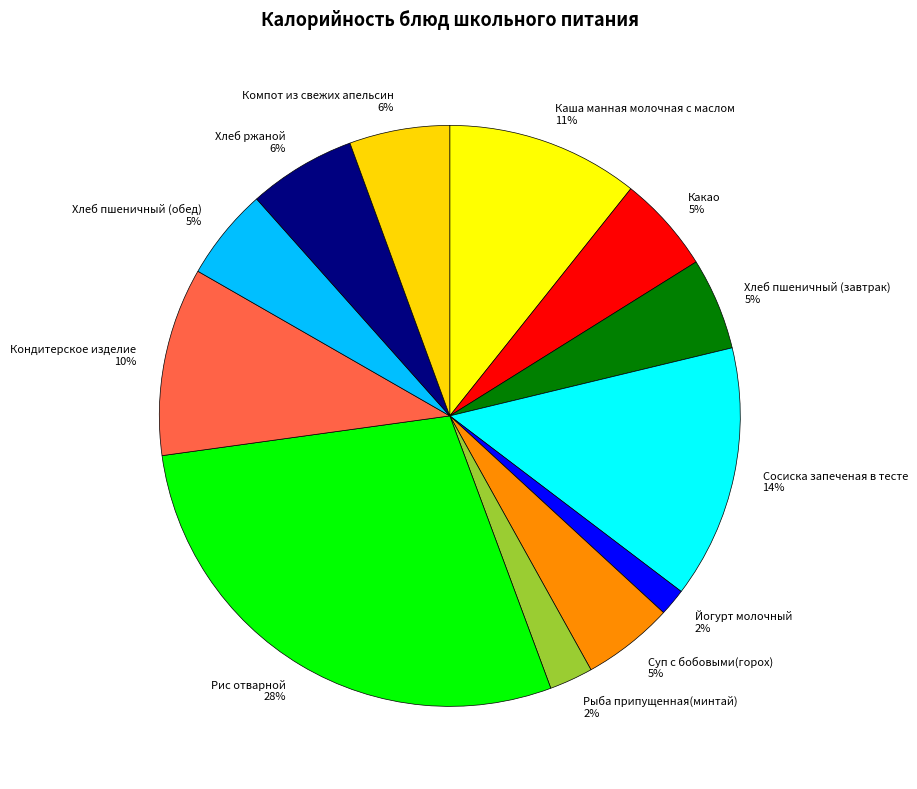

To the nearest percent, what portion does Хлеб пшеничный (завтрак) represent?

5%